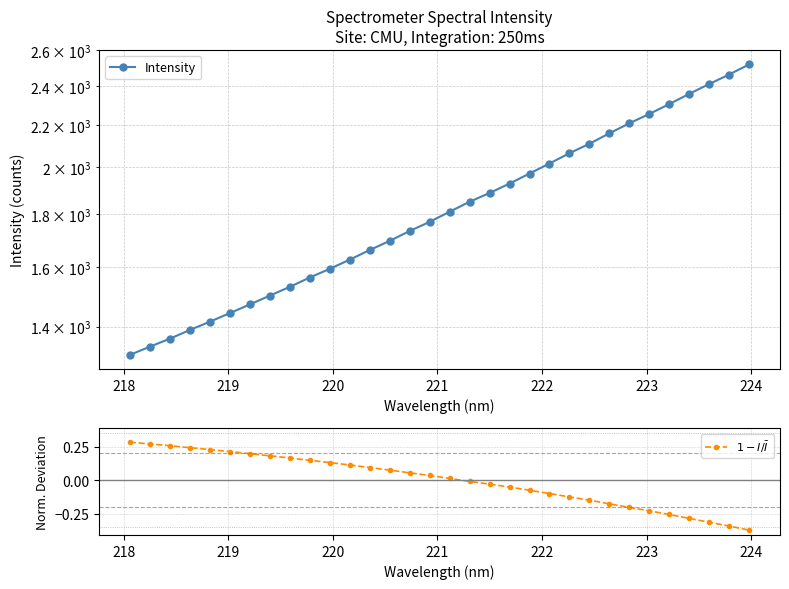

Is this an area chart (filled region under the line)?

No